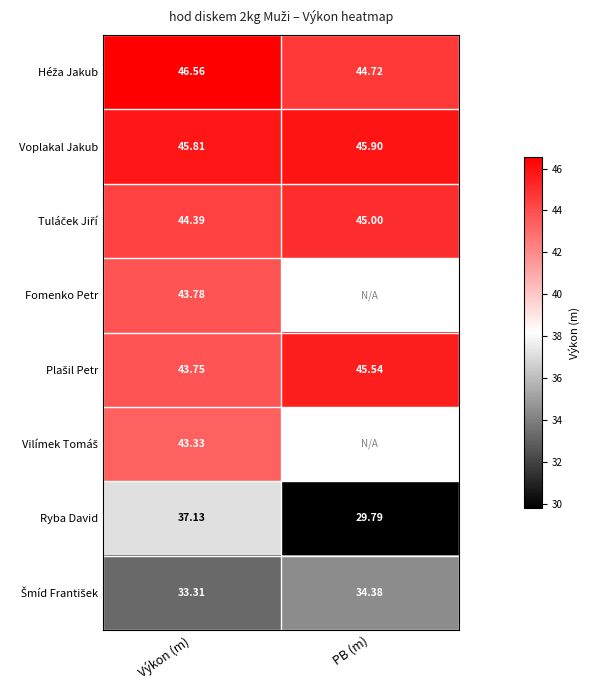

Where is Ryba David nearest to the value 33?

PB (m)